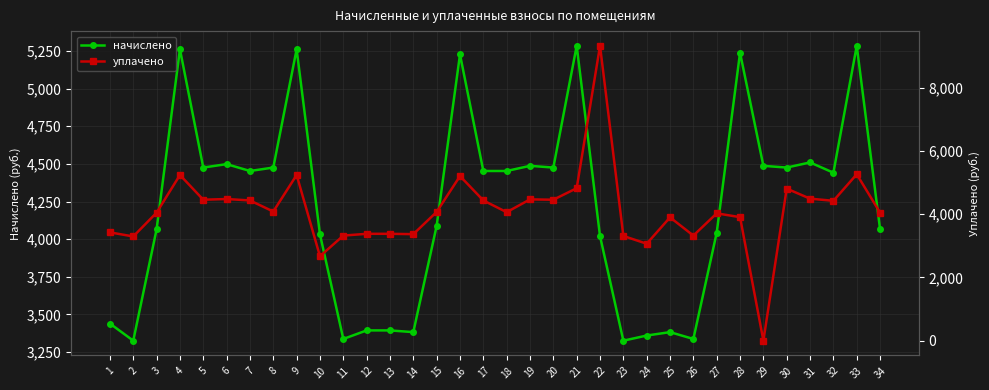

List the series in order of their peak value, lowest first.

начислено, уплачено